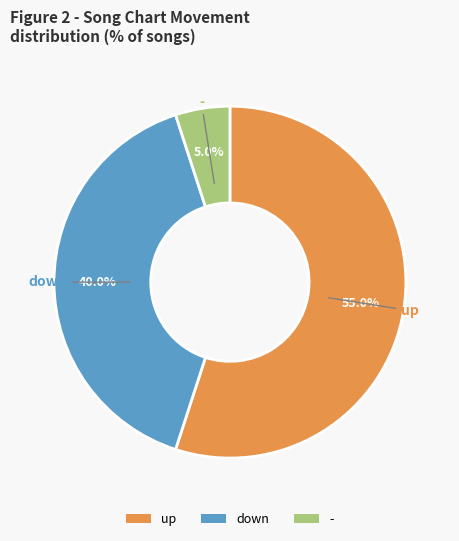

To the nearest percent, what percentage of the pie is down?

40%